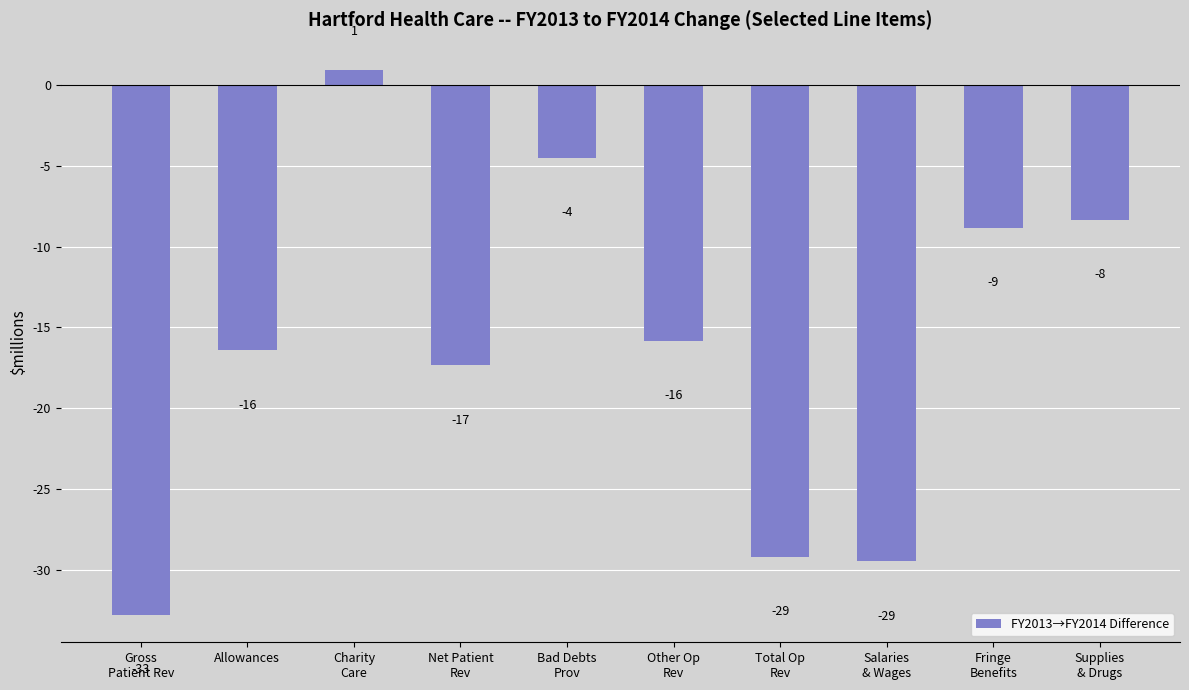

The value at Total Op
Rev is -29.2. True or false?

True